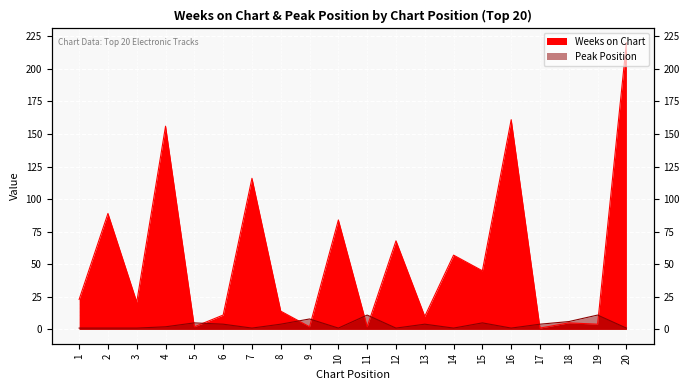

What are all the series names shown in the legend?

Weeks on Chart, Peak Position